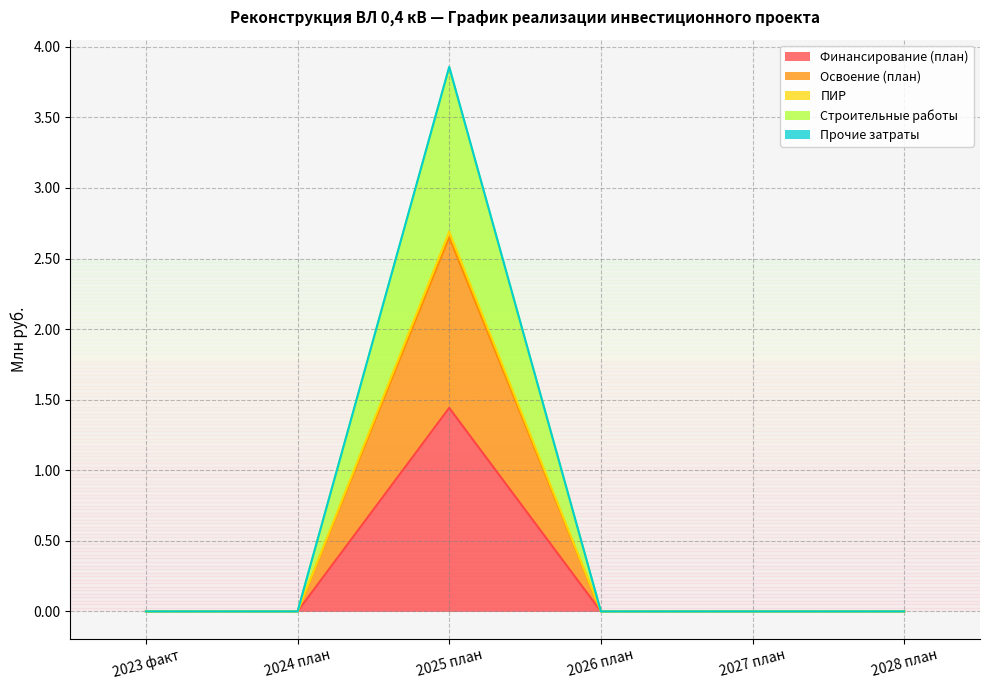

At which category is the sum across all series the highest?

2025 план